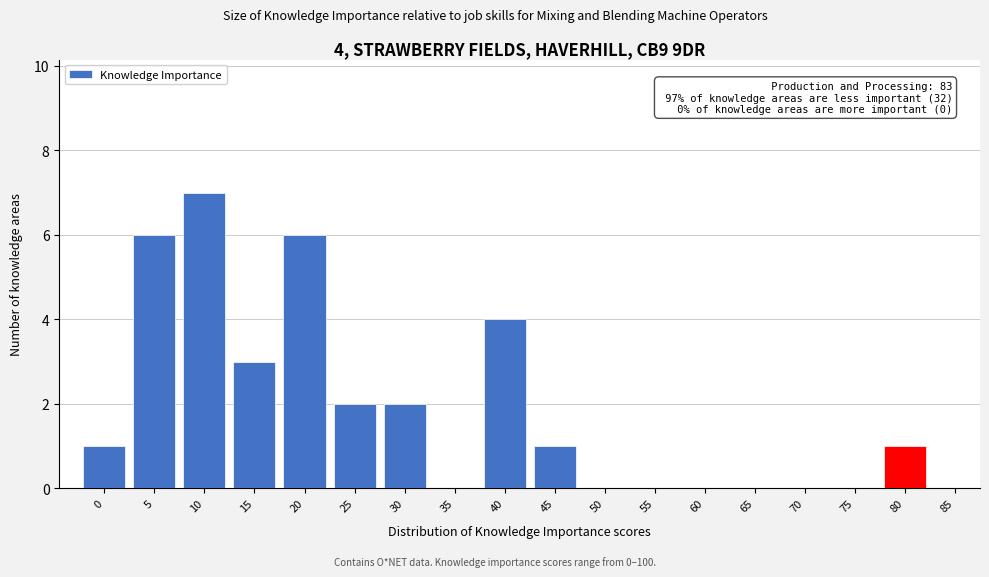

Reading left to right, transcribe all the data shown in this chart.

0=1	5=6	10=7	15=3	20=6	25=2	30=2	35=0	40=4	45=1	50=0	55=0	60=0	65=0	70=0	75=0	80=1	85=0